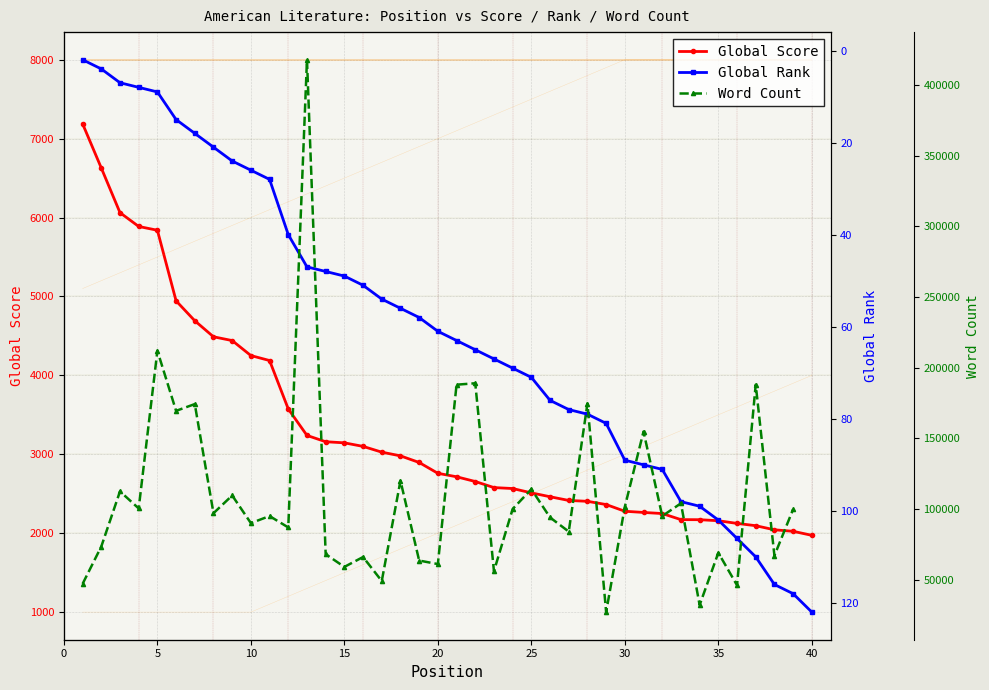

The value of Global Score at 25 is 2511. True or false?

True